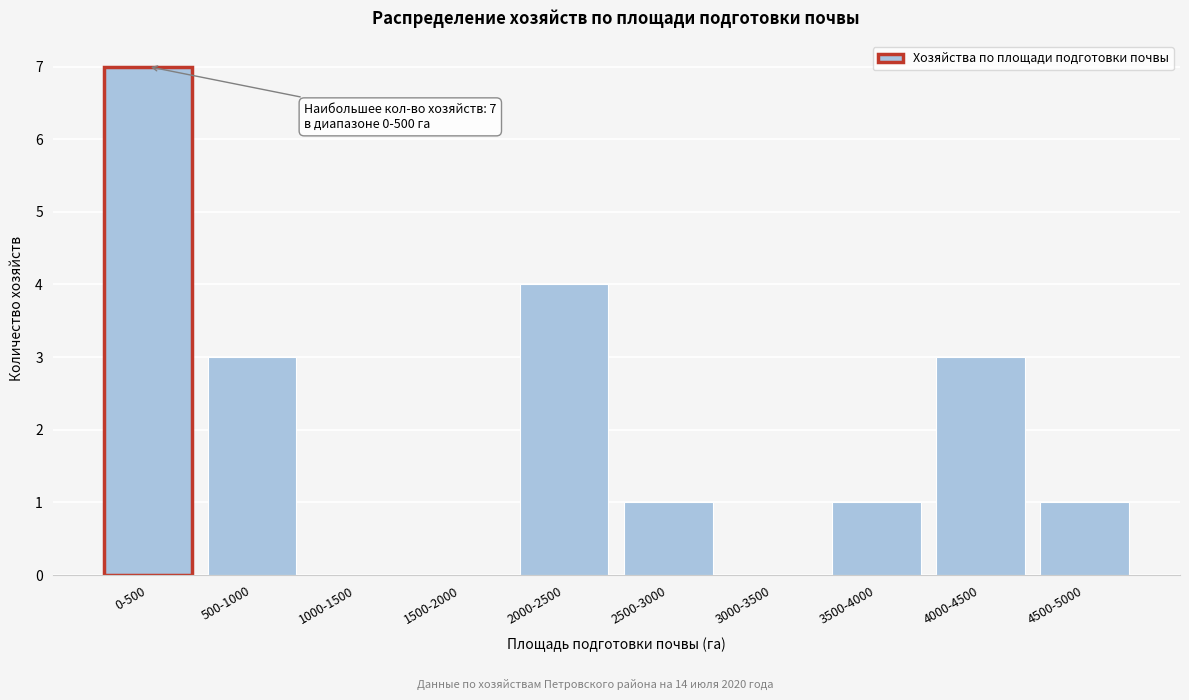

Reading left to right, extract all data points from this chart.

0-500=7	500-1000=3	1000-1500=0	1500-2000=0	2000-2500=4	2500-3000=1	3000-3500=0	3500-4000=1	4000-4500=3	4500-5000=1